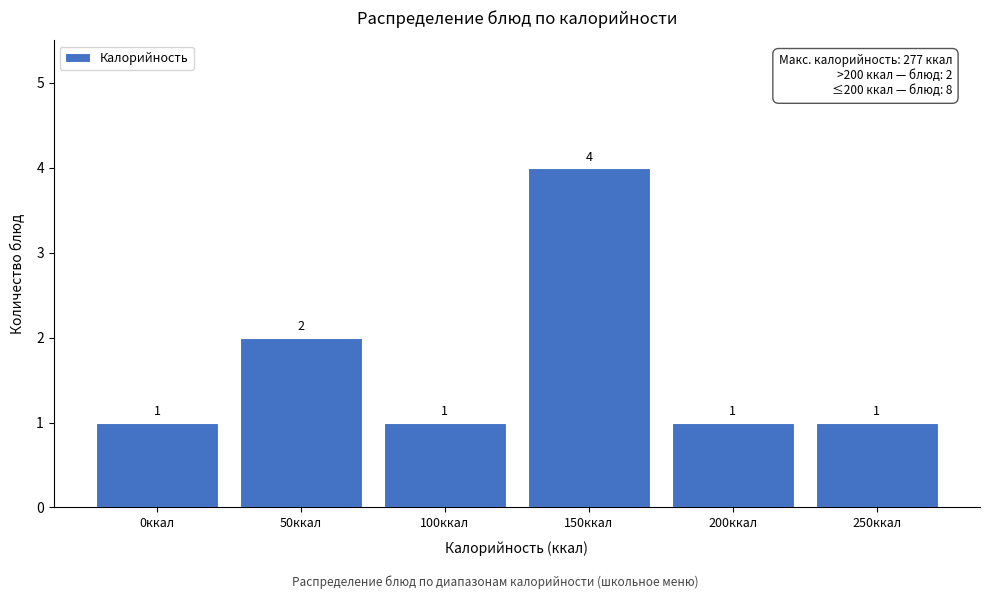

Reading right to left, transcribe all the data shown in this chart.

1	1	4	1	2	1